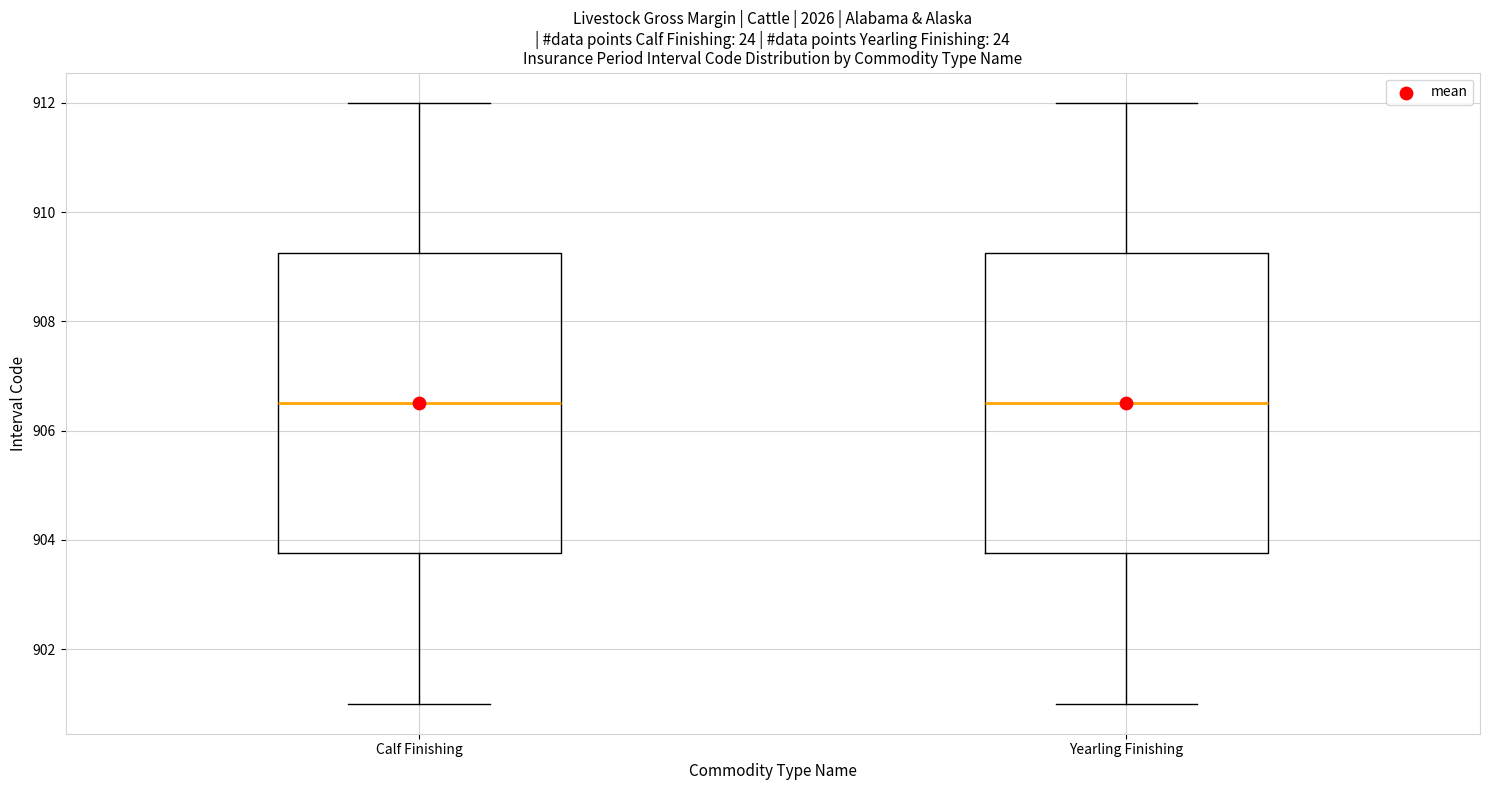

Where is the lower edge of the box for Calf Finishing on the y-axis? The values are not printed on the chart, so give them approximately, as read against the axis.

903.8